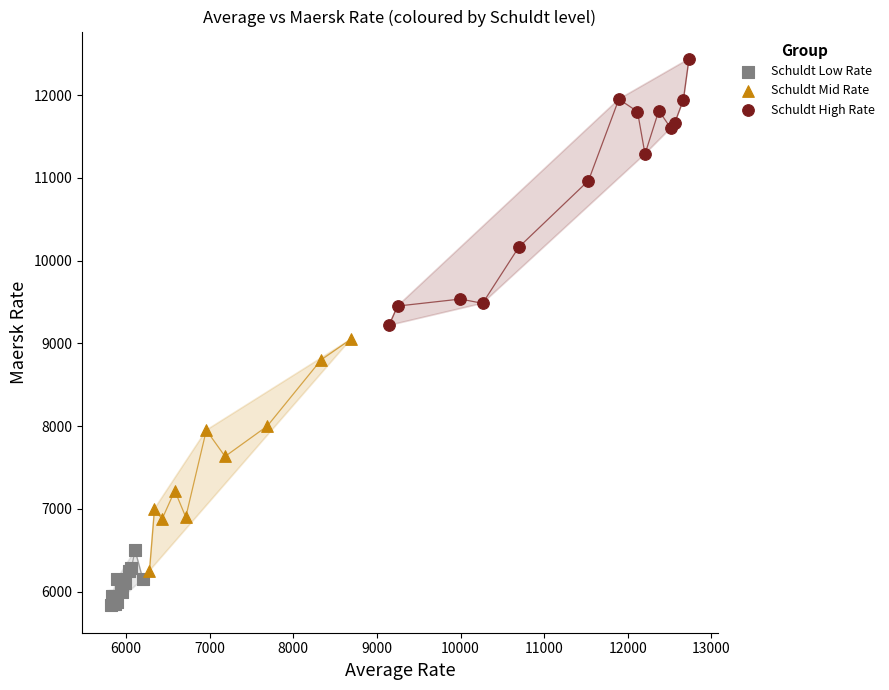

Which series contains the highest Y value?

Schuldt High Rate